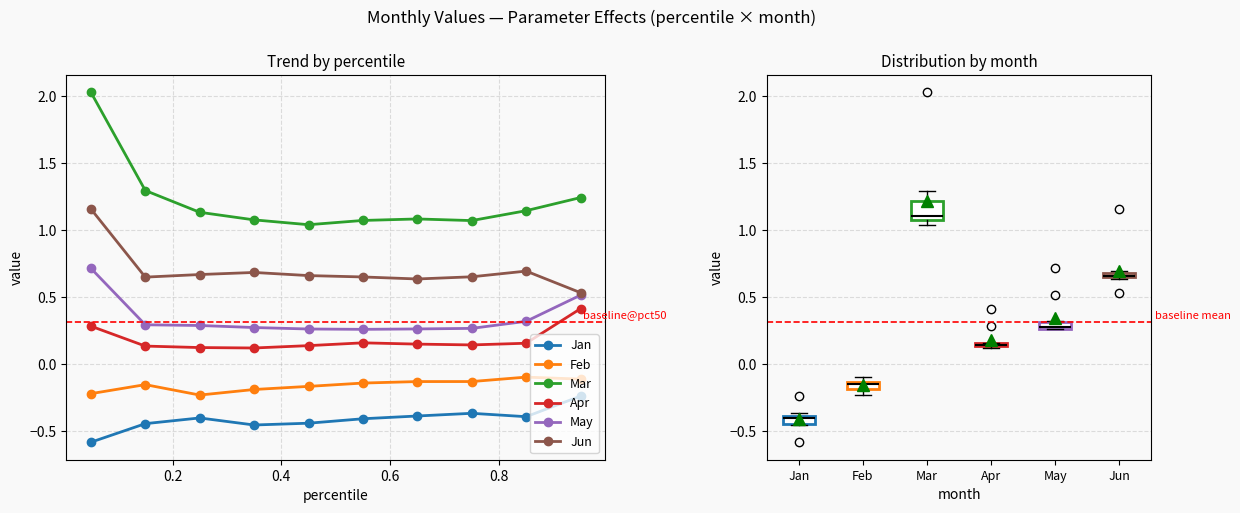

Which series has the widest spread of values?

Mar